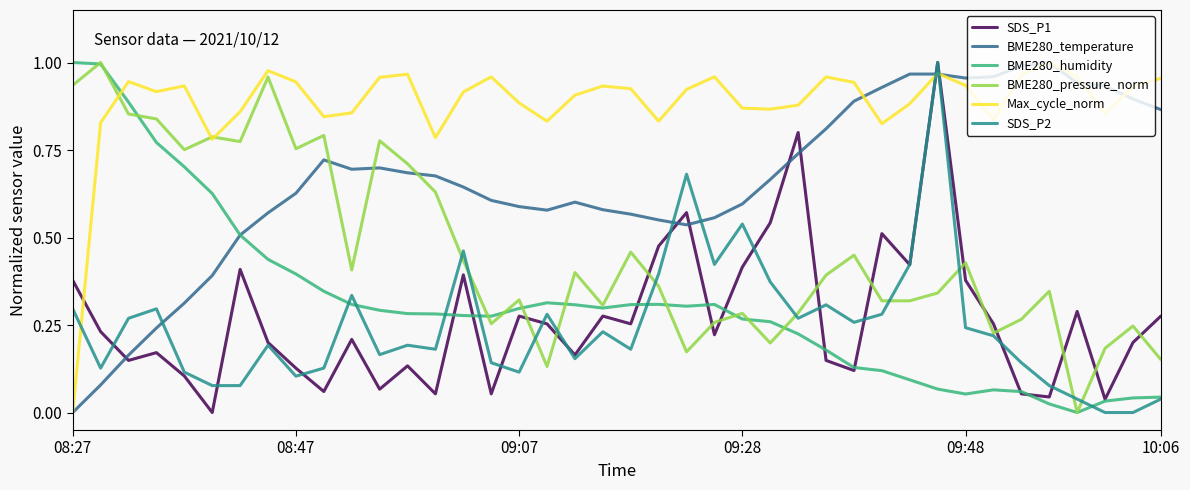

Which series ends up on top after the final intersection of SDS_P2 and Max_cycle_norm?

Max_cycle_norm